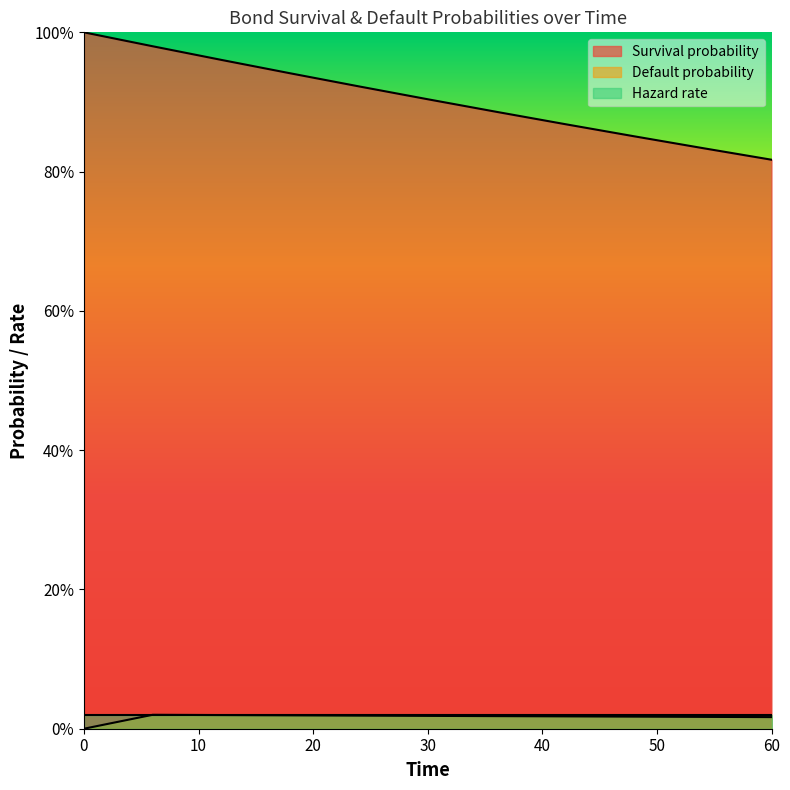

Is the value of Survival probability at 36 greater than the value of Default probability at 30?

Yes